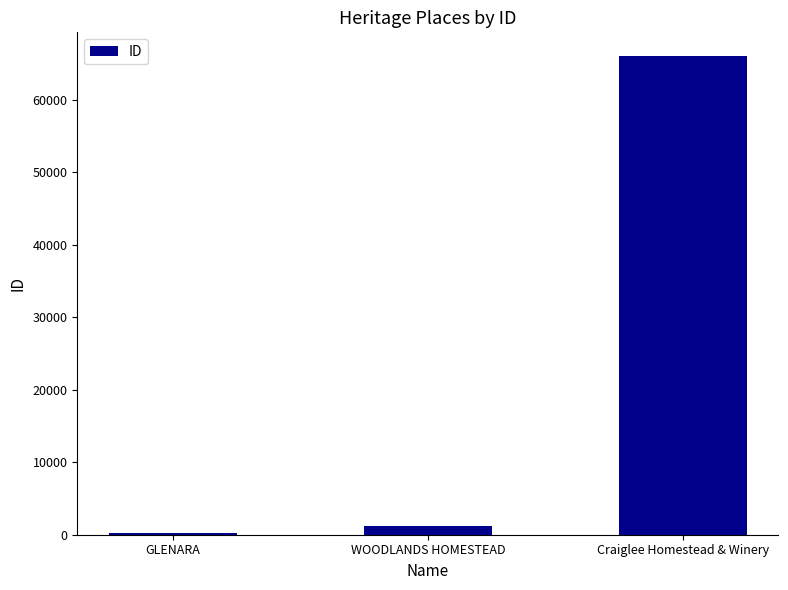

Which label corresponds to the largest value in the chart?

Craiglee Homestead & Winery